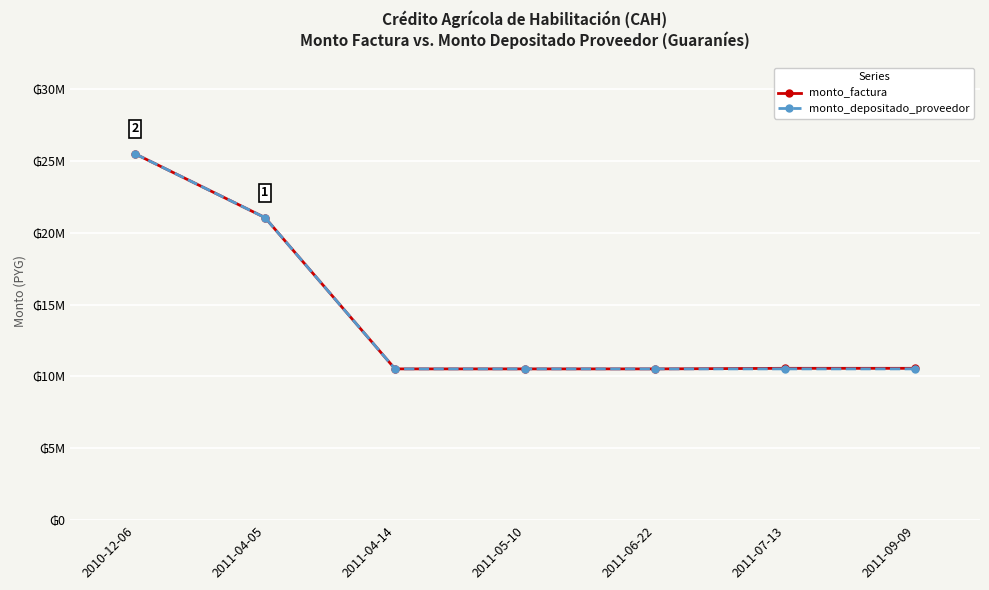

What are all the series names shown in the legend?

monto_factura, monto_depositado_proveedor